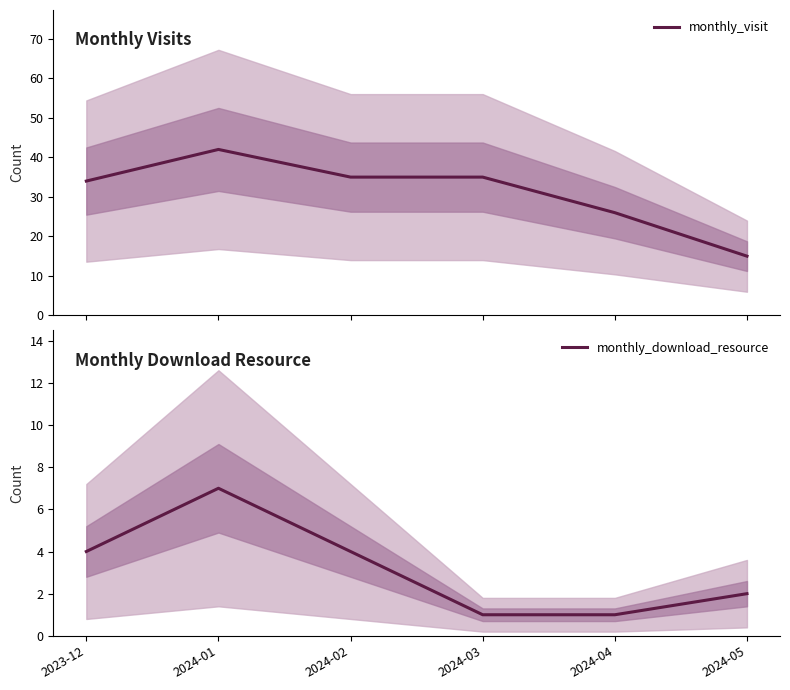

What is the total value across all series at 2023-12?

38